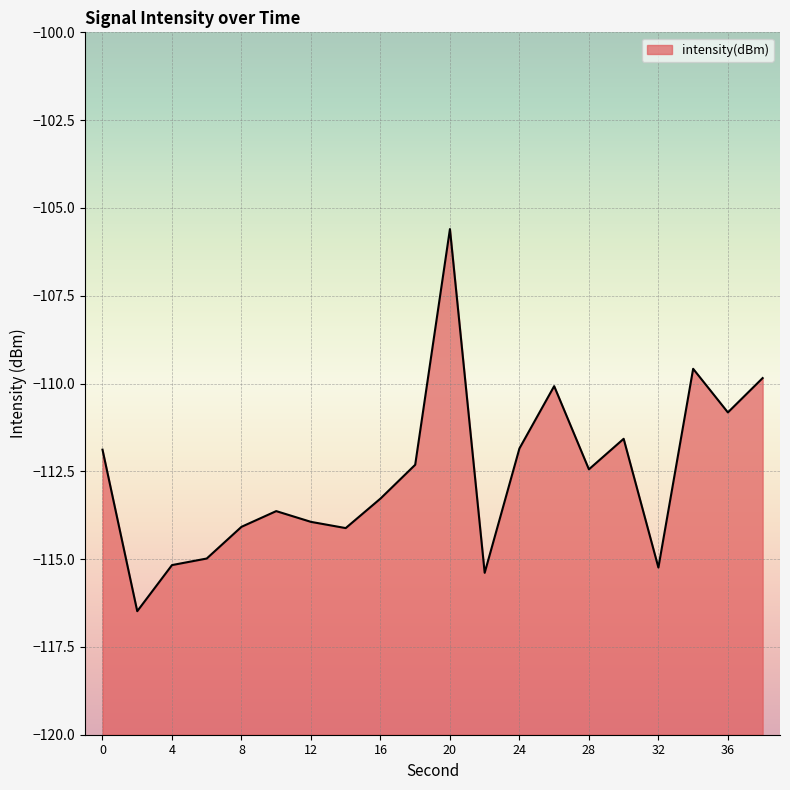

Rank the categories by value from highest to lowest.

20, 34, 38, 26, 36, 30, 24, 0, 18, 28, 16, 10, 12, 8, 14, 6, 4, 32, 22, 2